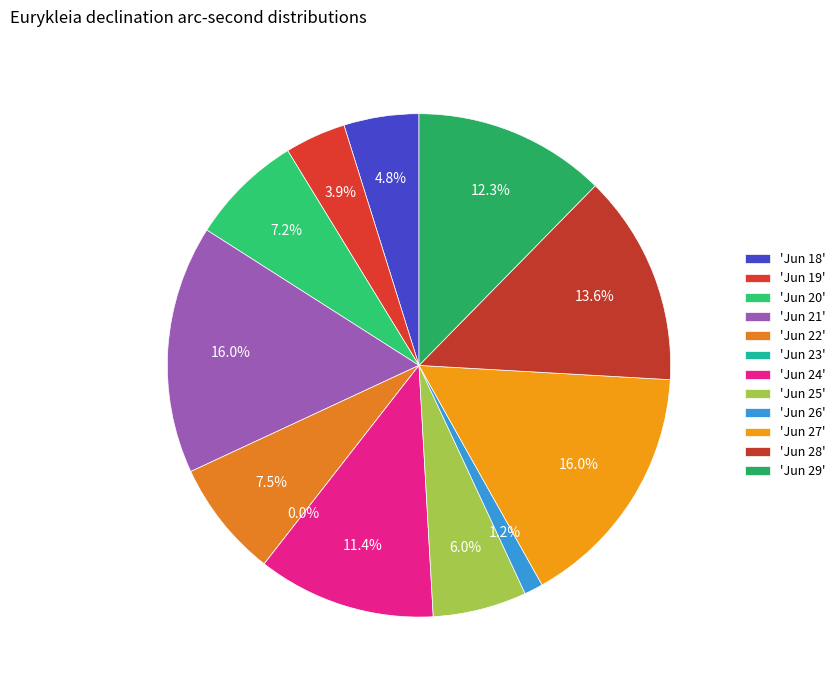

How much of the chart is everything except Jun 19?

96.1%